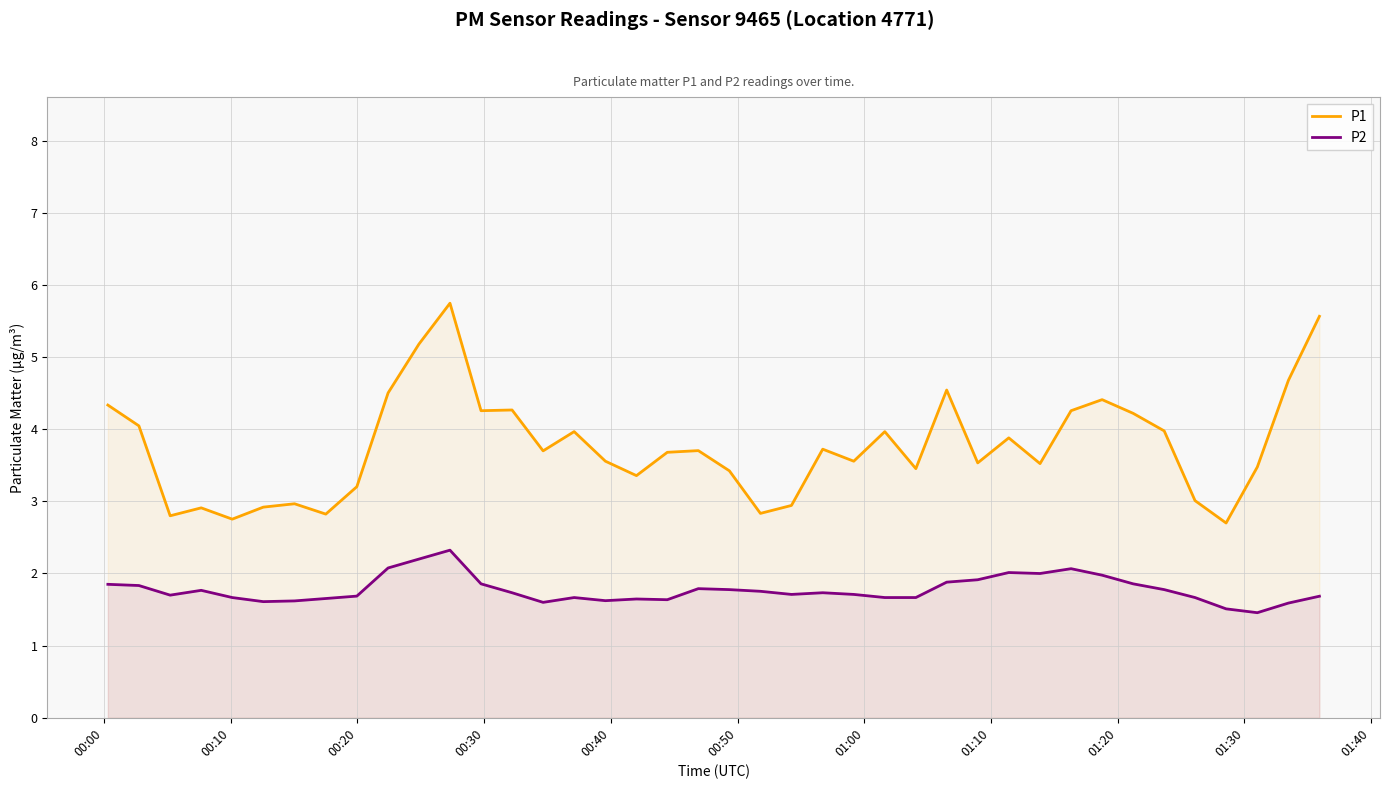

What is the maximum value shown in the chart?

5.7